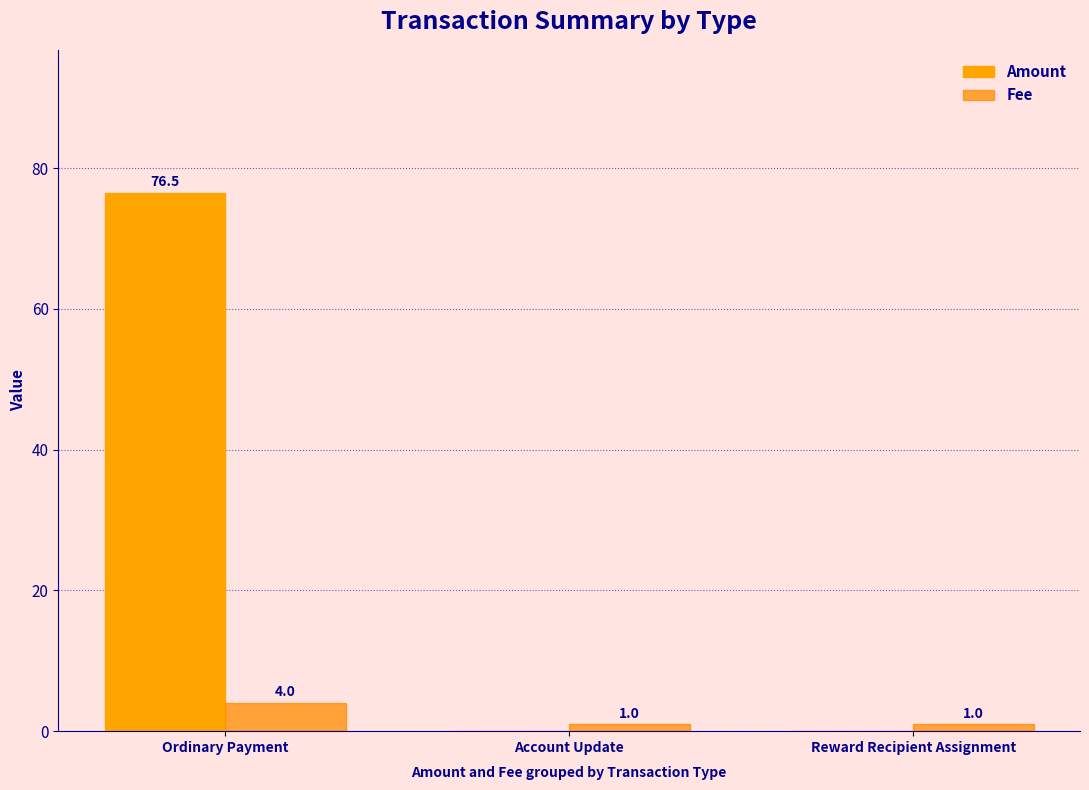

List the series in order of their overall mean, lowest first.

Fee, Amount